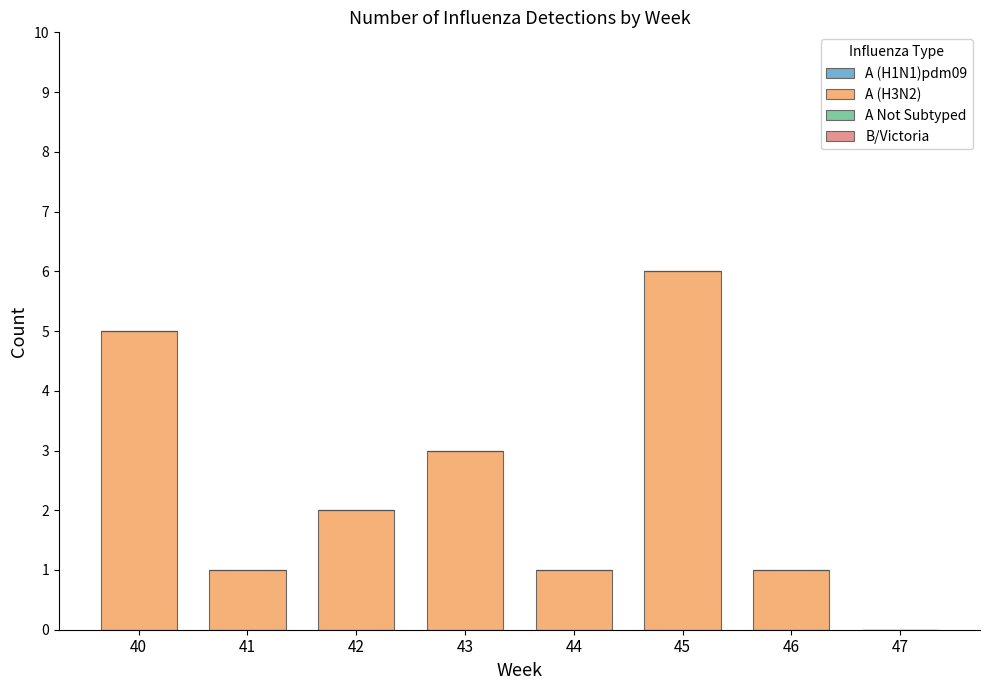

What is the greatest value displayed?

6